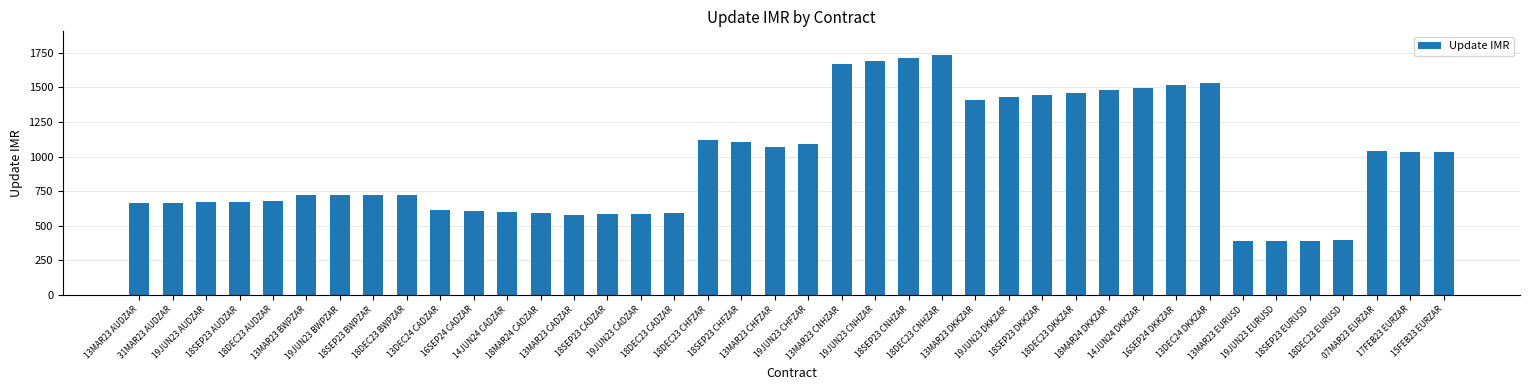

What is the average value?

966